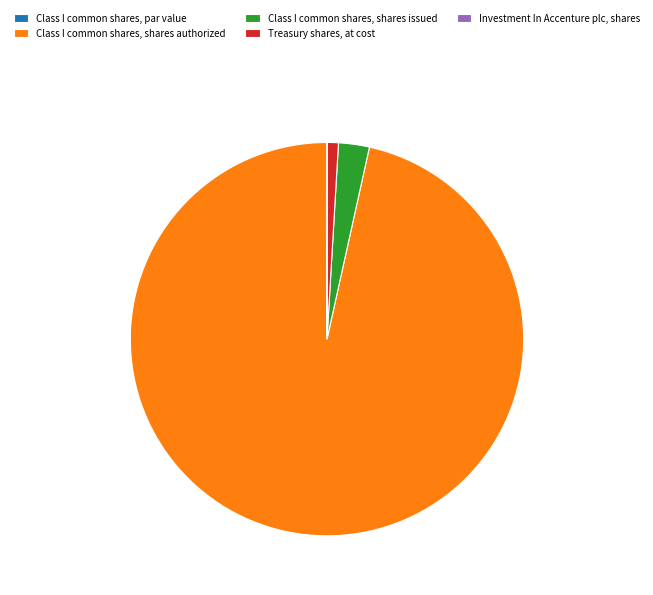

Which category has the biggest portion of the pie?

Class I common shares, shares authorized